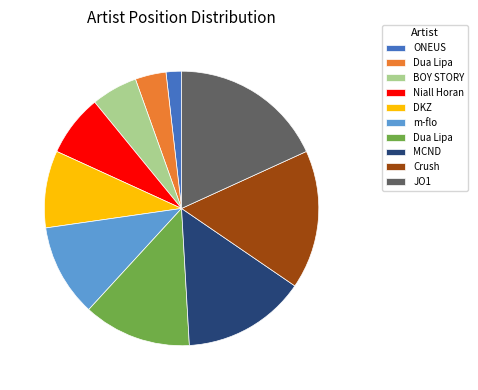

Is there any slice that represents more than half of the pie?

No